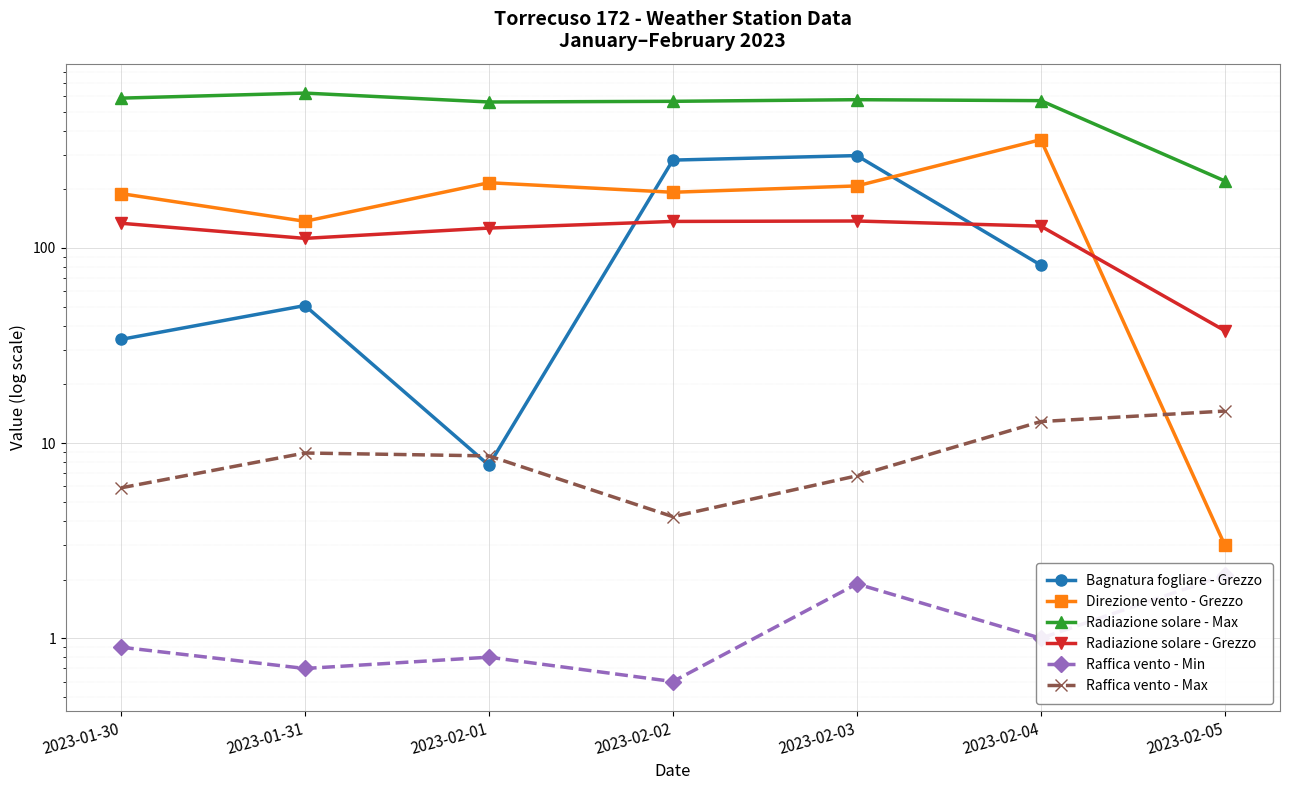

At which category does the chart reach its minimum across all series?

2023-02-02